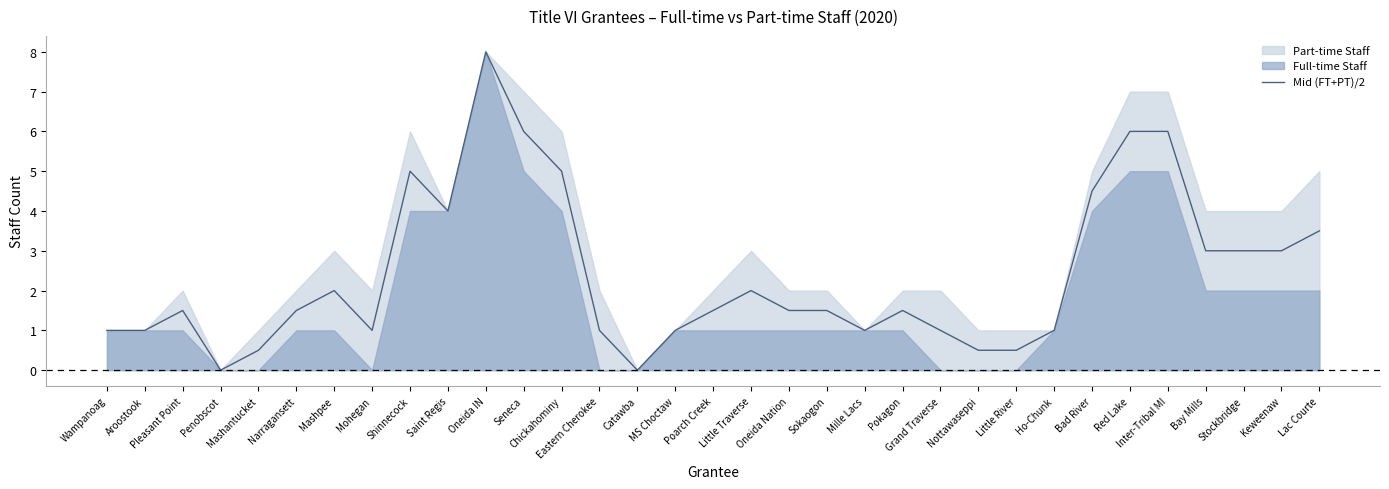

Does the chart have visible grid lines?

No